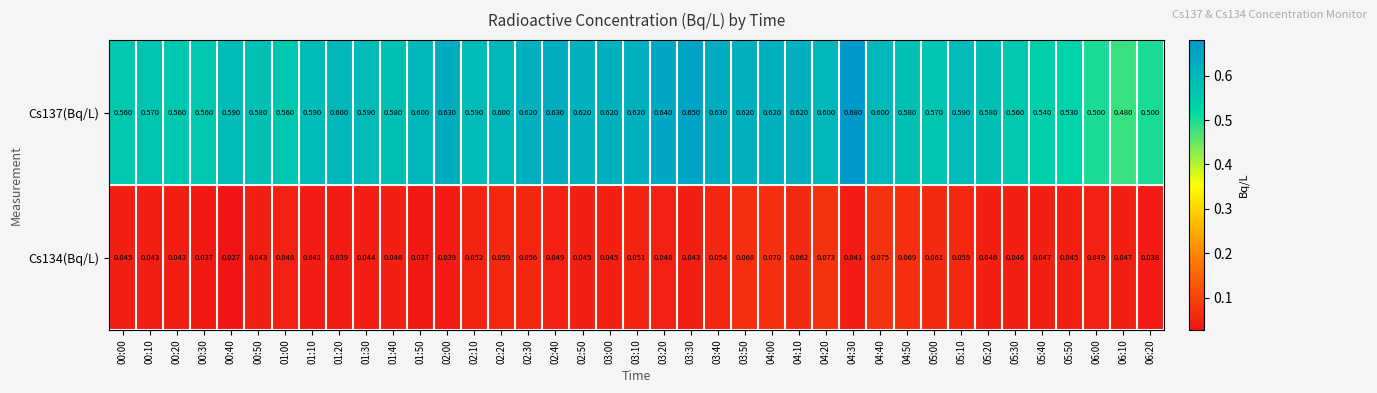

What is the total value across all series at 06:20?

0.5